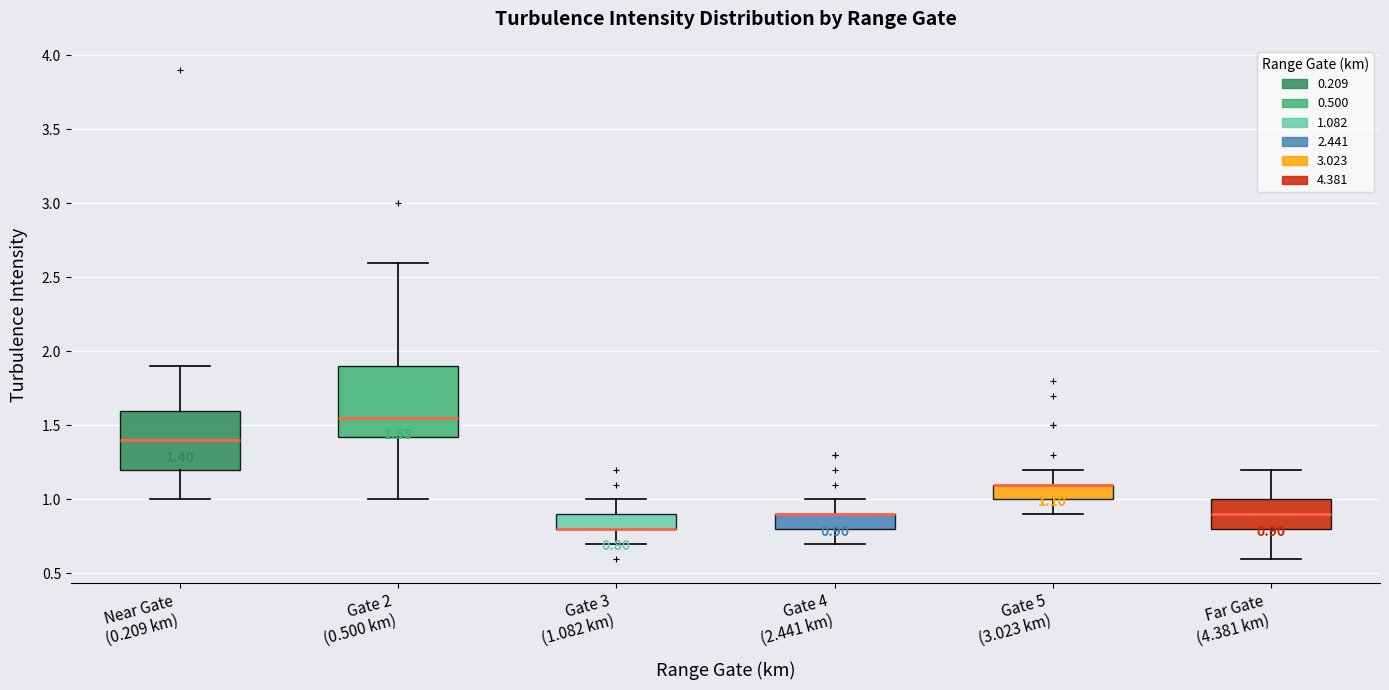

Comparing the boxes themselves (not the whiskers), which one is the tallest?

Gate 2 (0.500 km)